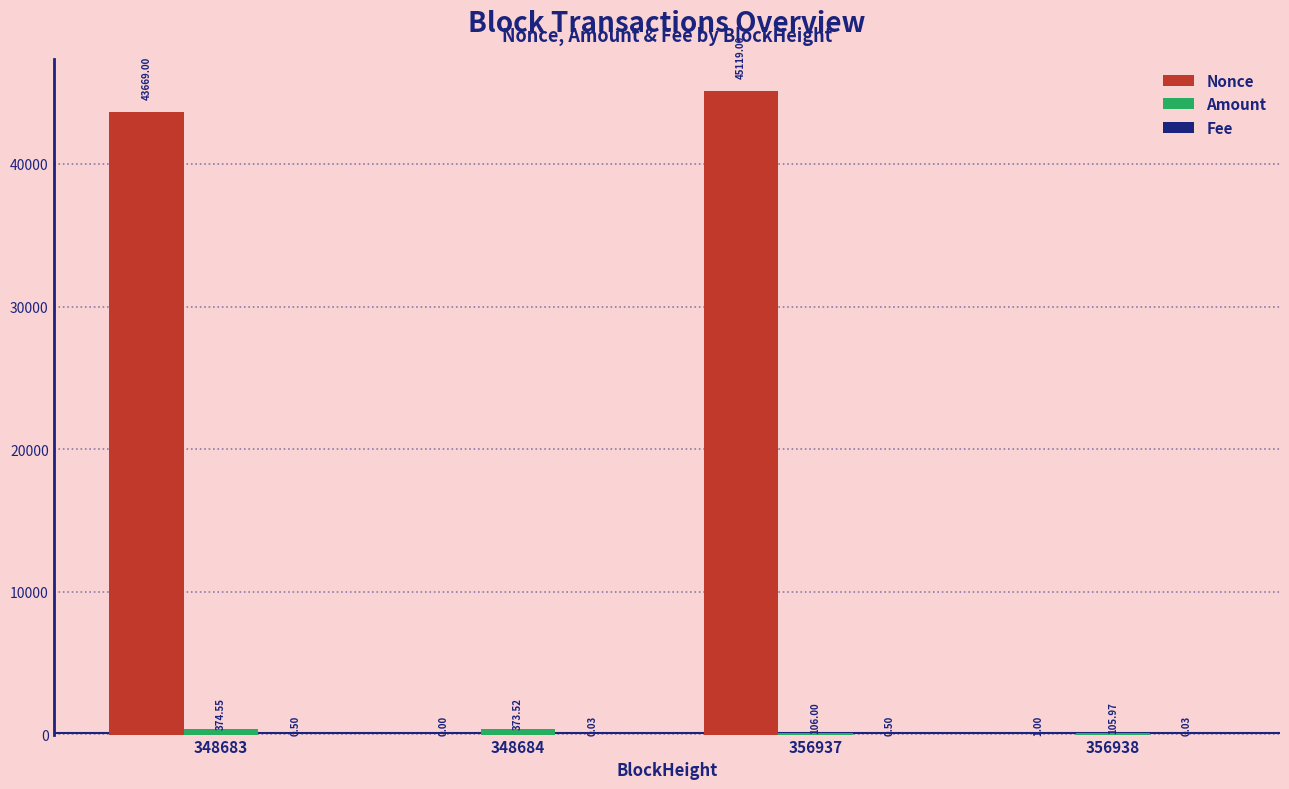

At which category does the chart reach its peak across all series?

356937